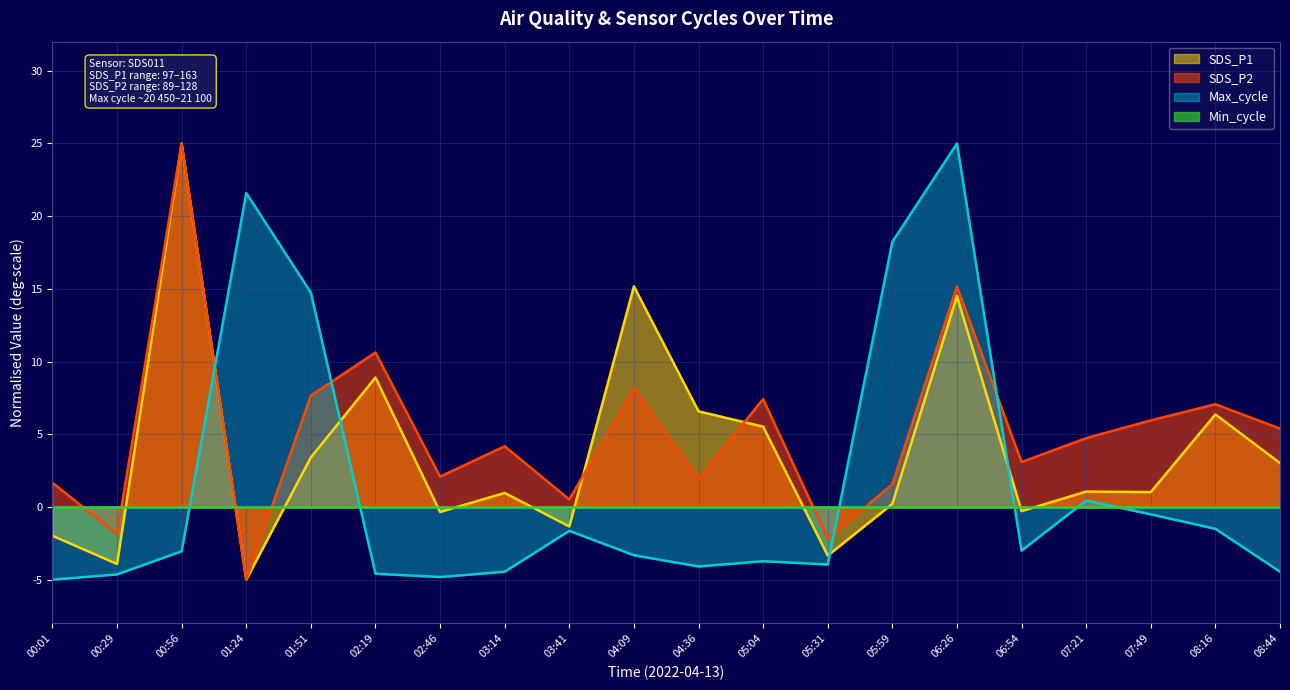

At which category does Max_cycle reach its first local peak?

01:24